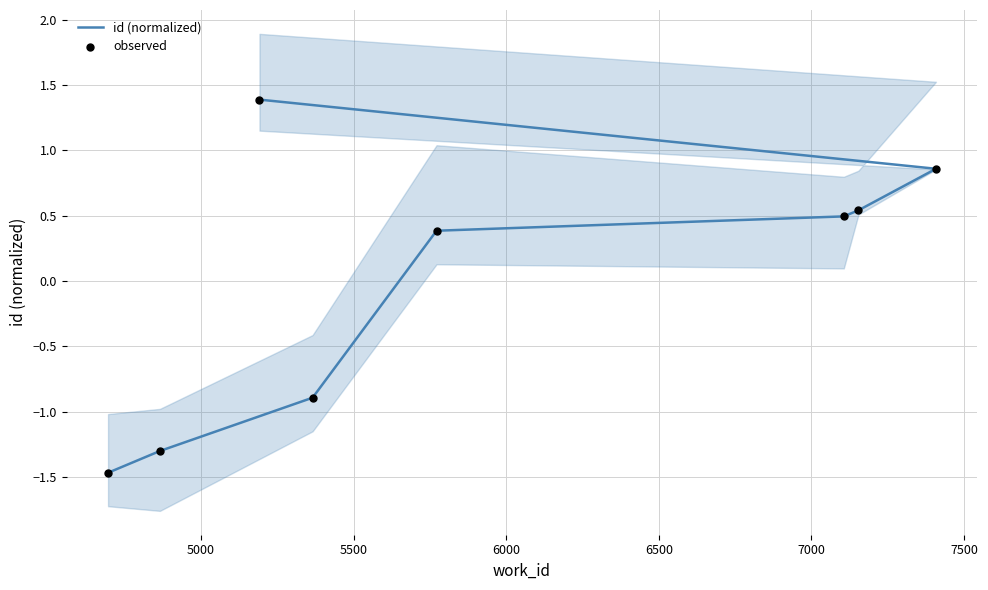

What are all the series names shown in the legend?

id (normalized), observed